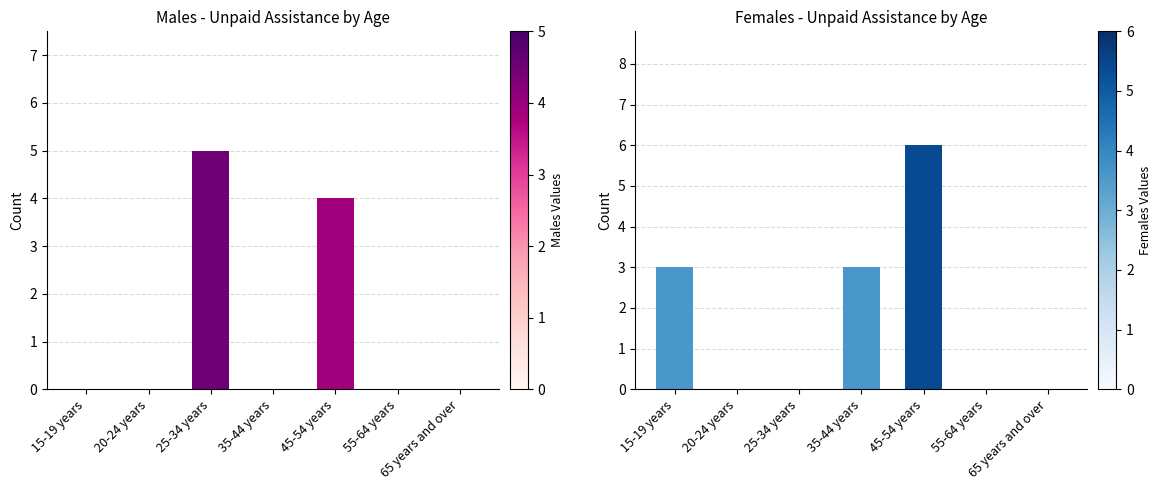

True or false: Females - No unpaid assistance provided has a value of 5 at 35-44 years.

False